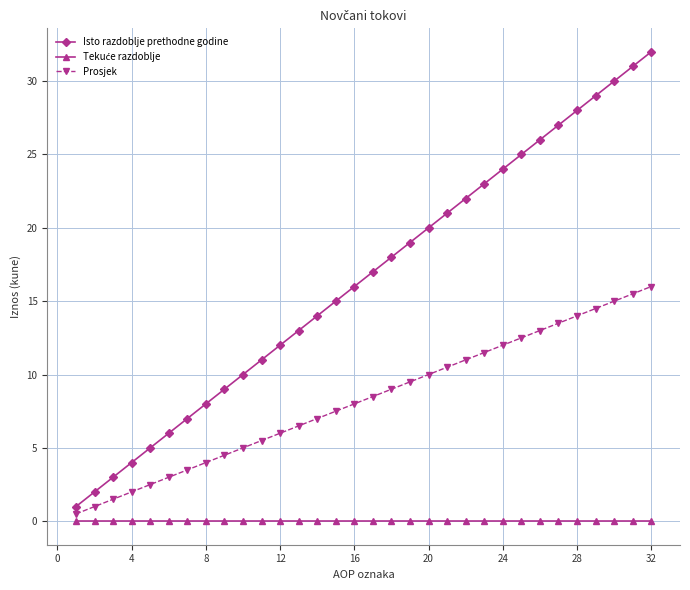

True or false: Isto razdoblje prethodne godine has more than 0 interior local peaks.

False